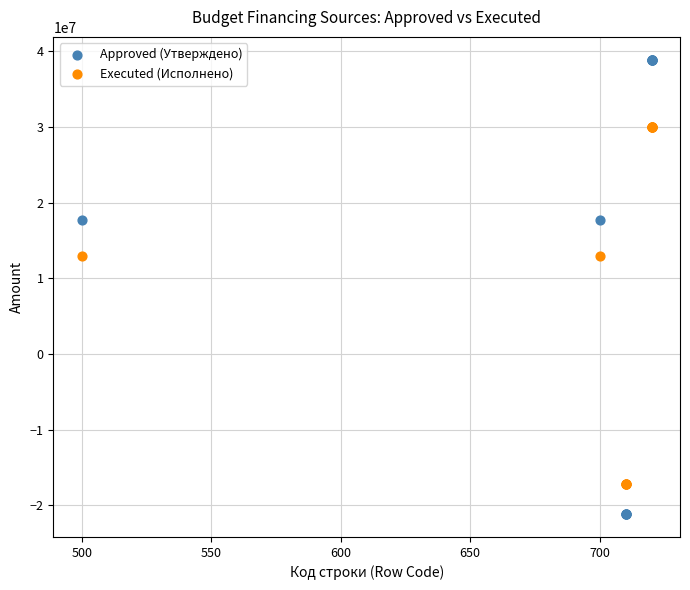

Which series reaches the maximum Y coordinate?

Approved (Утверждено)